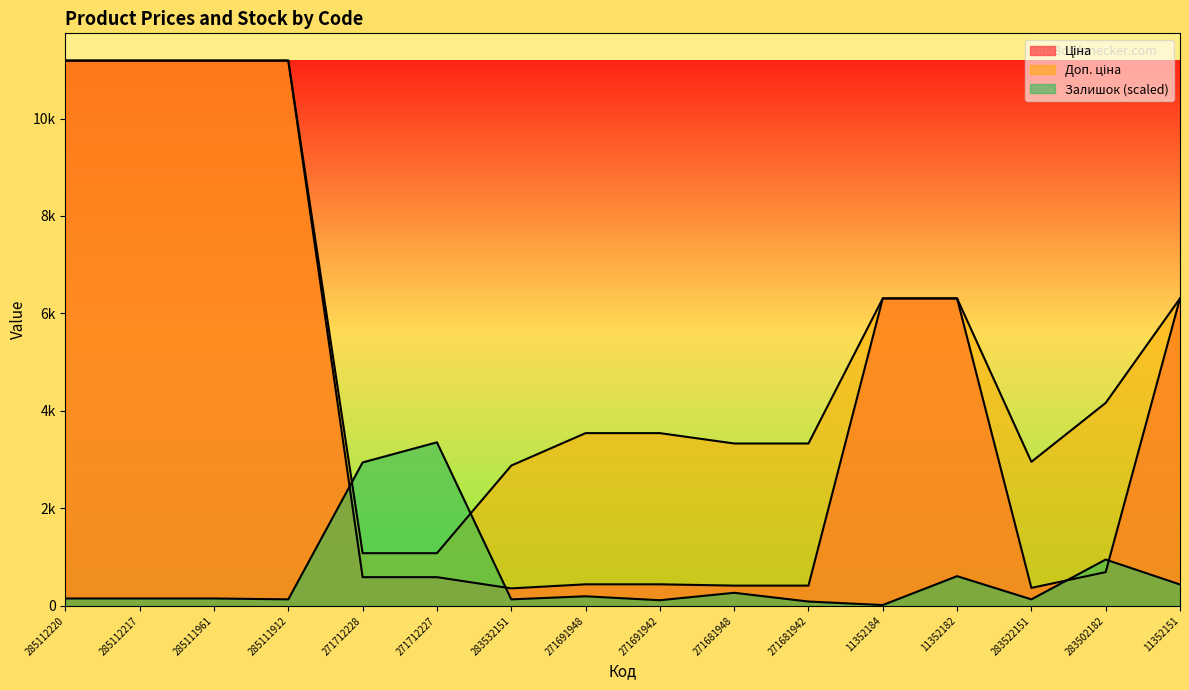

Where is the first local minimum for Ціна?

283532151